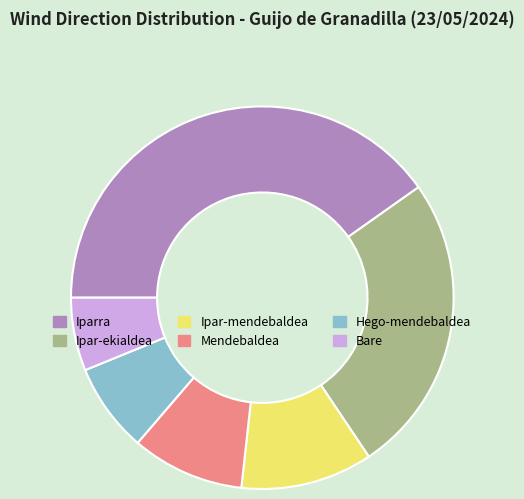

Is it true that Ipar-ekialdea is 36% of the pie?

False